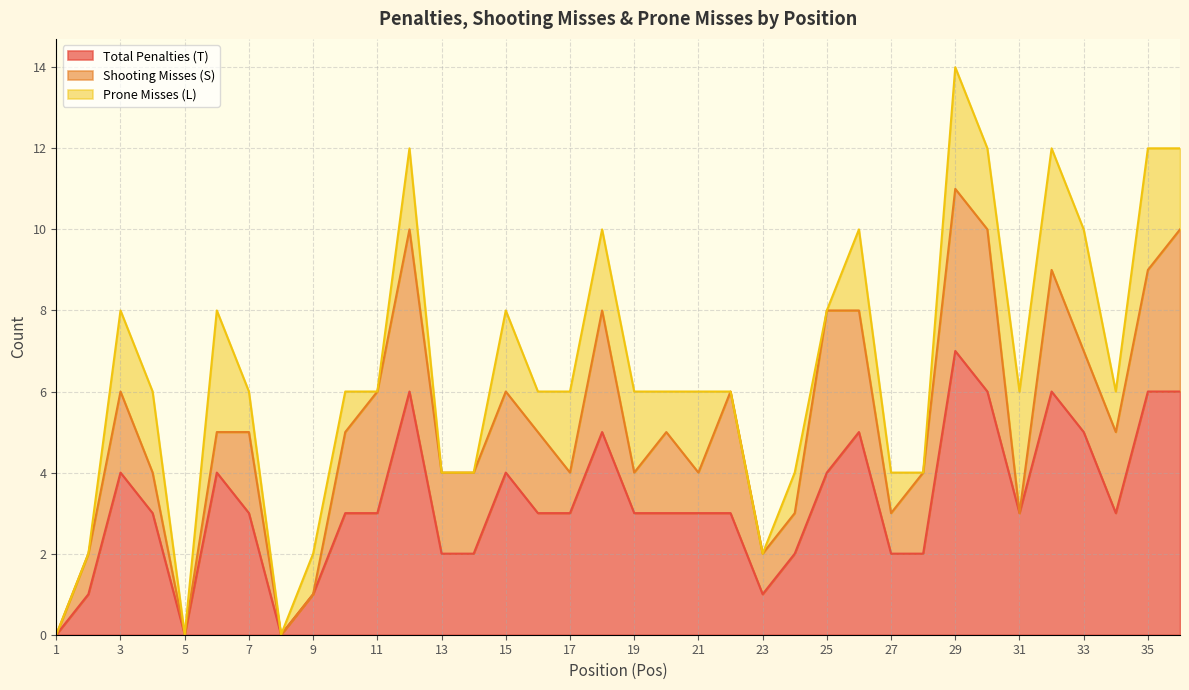

Where does the Shooting Misses (S) series first go above 2?

11